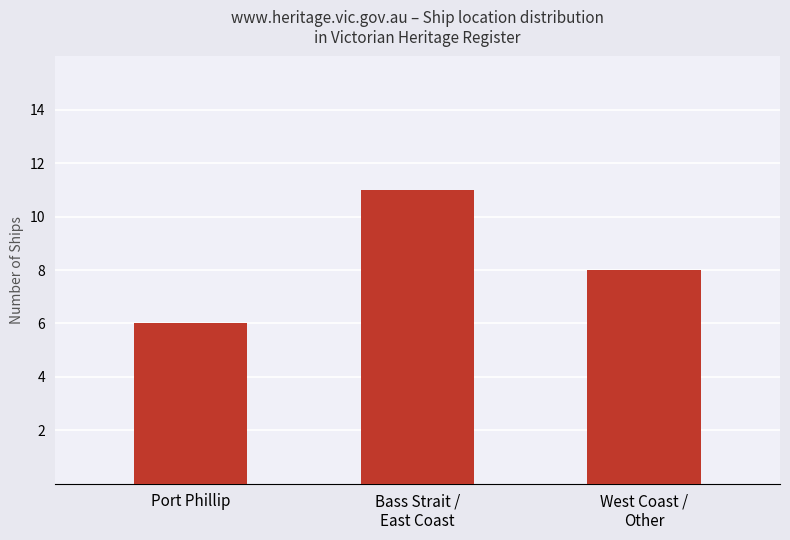

At which label does the data first exceed 8?

Bass Strait /
East Coast